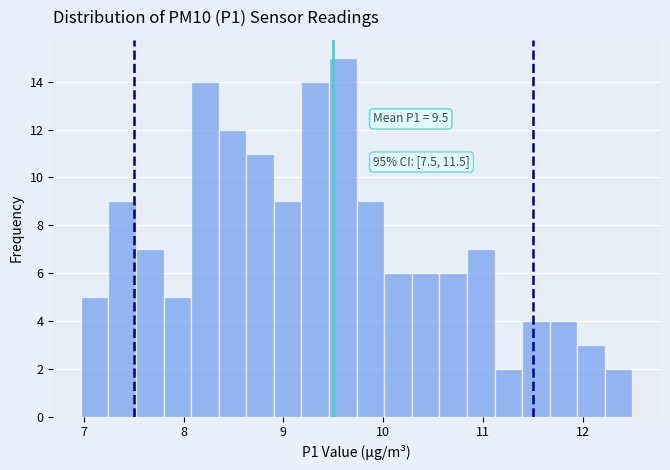

Around what value on the x-axis is the tallest bar? Give the approximate position of its centre, as read against the axis.

9.6